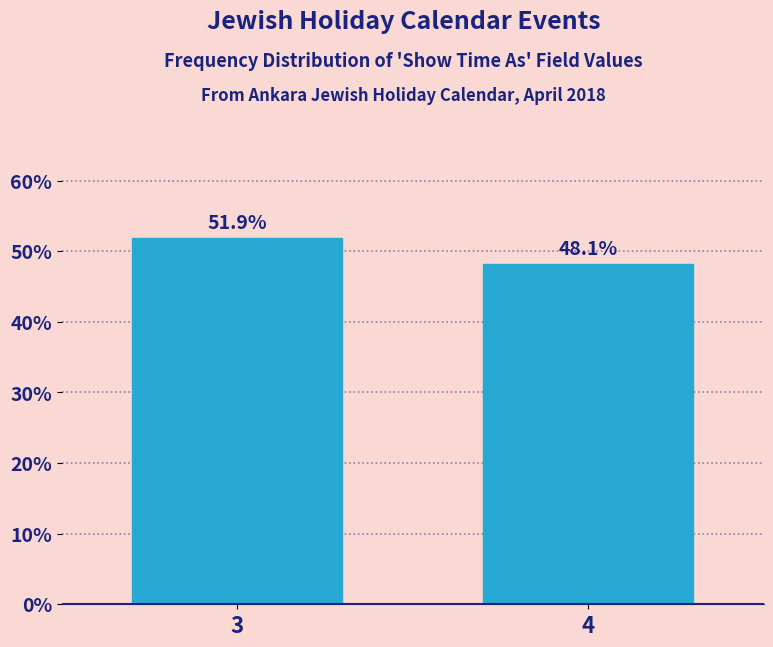

Reading left to right, what are all the values shown in this chart?

51.9	48.1